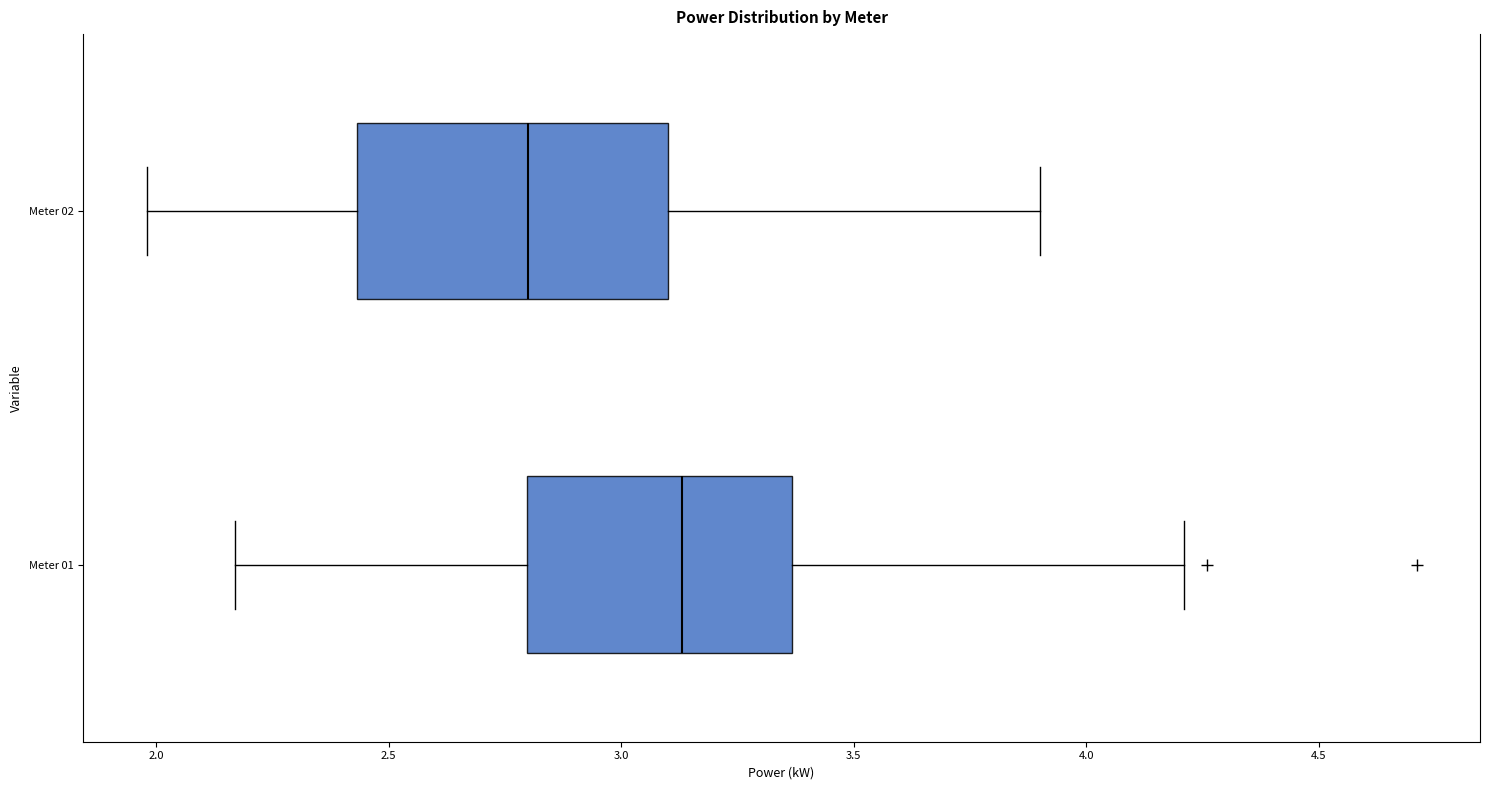

Which box is the widest, from its left edge to its right edge?

Meter 02